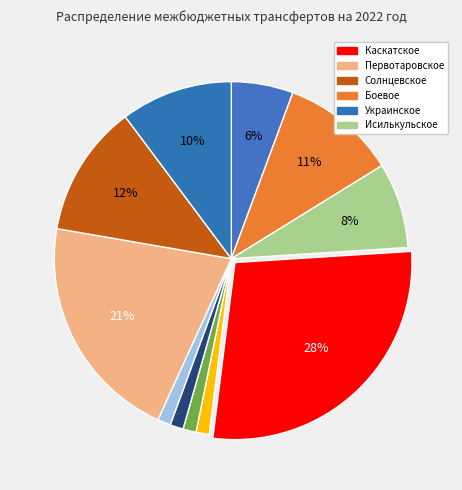

How many slices are in this pie chart?

11